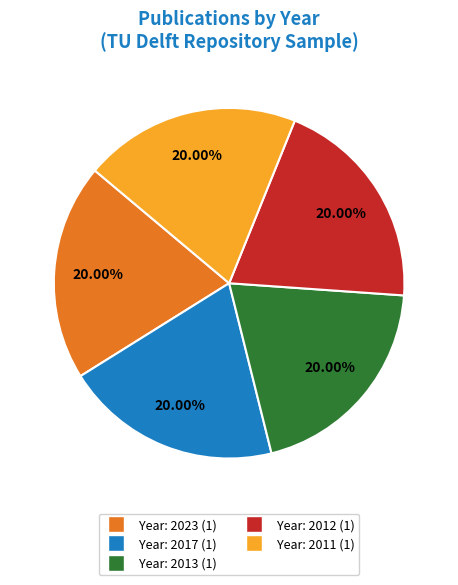

Approximately how many times larger is the value at Year: 2017 (1) compared to Year: 2023 (1)?

1.0